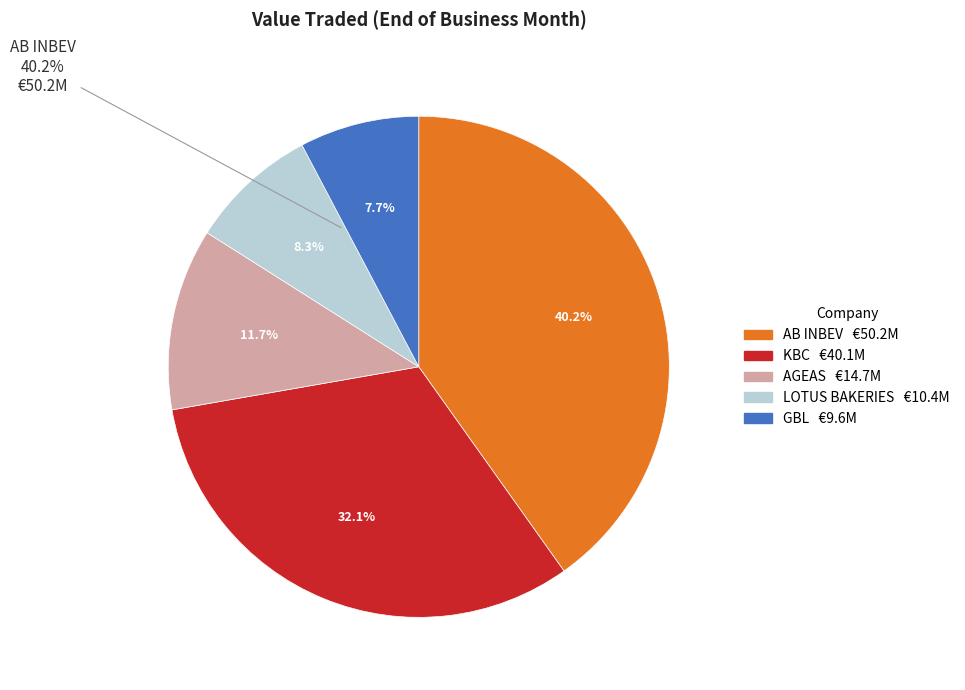

To the nearest percent, what is the difference between the largest and smallest slice percentages?

32%